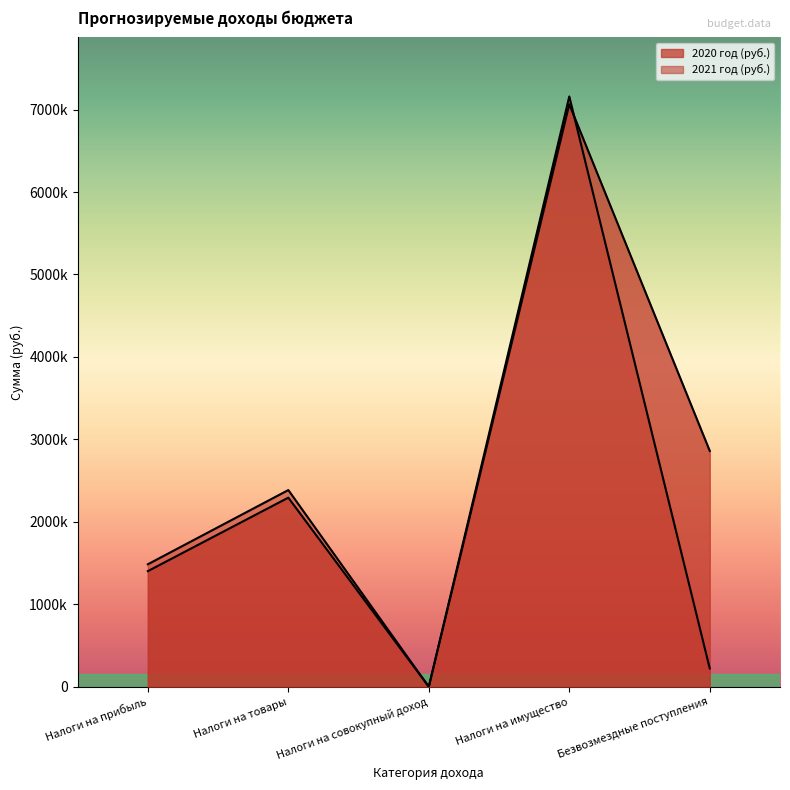

True or false: 2021 год (руб.) has more than 0 interior local peaks.

True